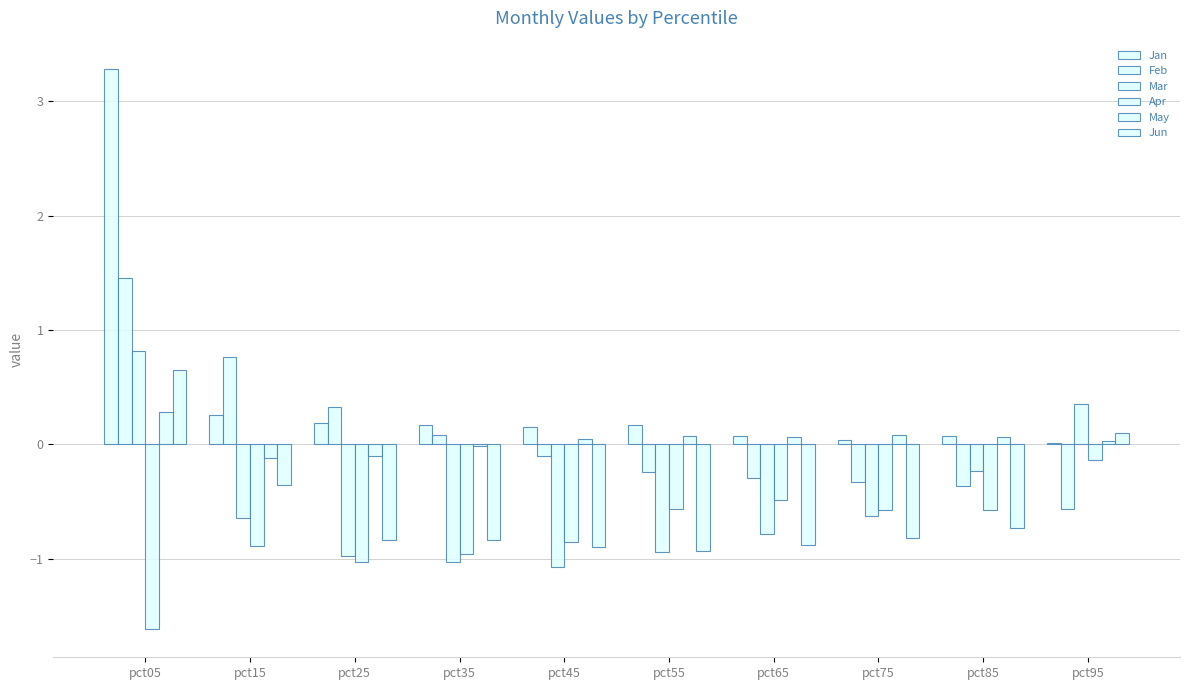

Does the chart contain stacked bars?

No